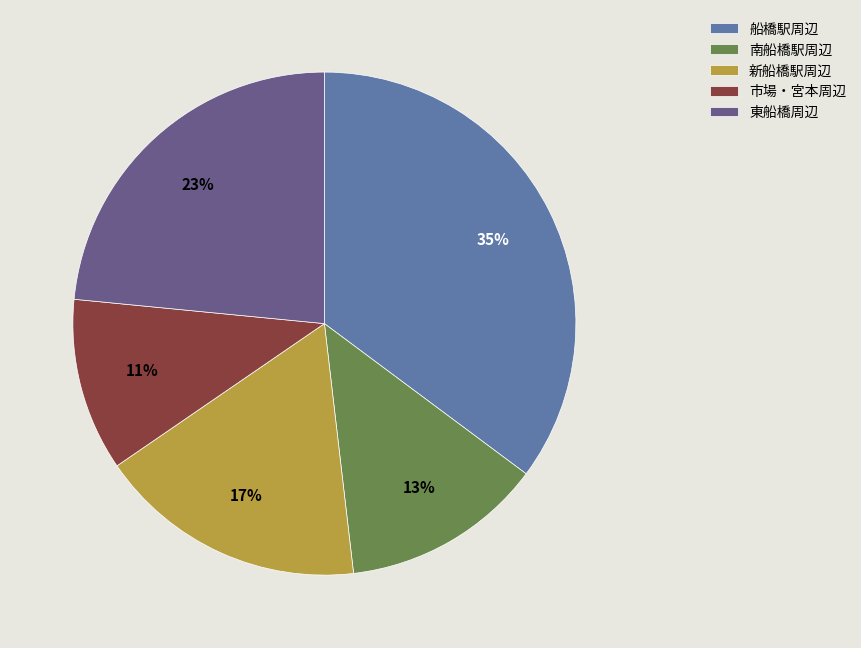

Is it true that 市場・宮本周辺 is 11% of the pie?

True